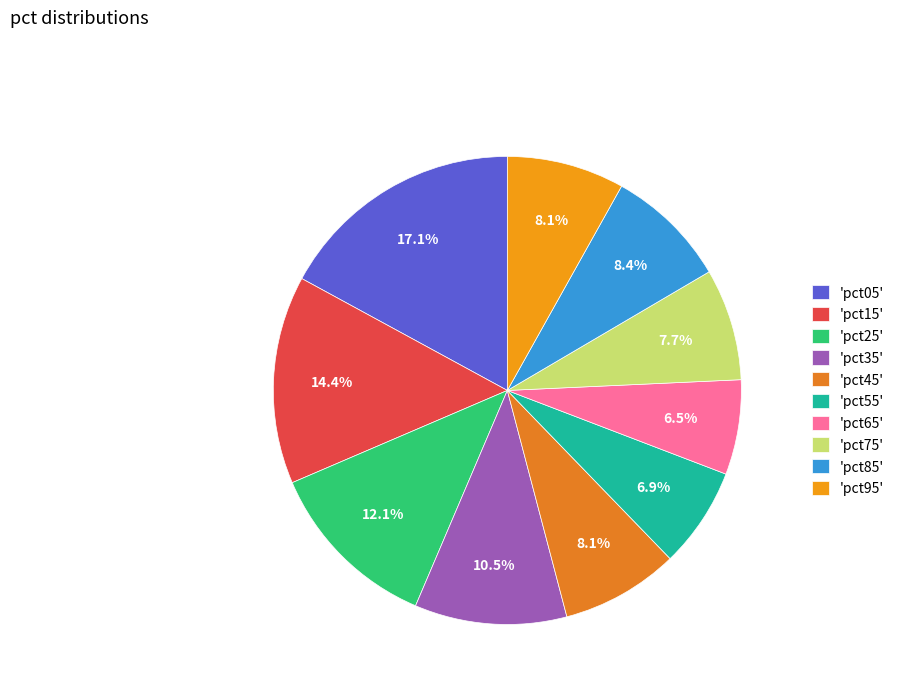

Rank the categories by value from highest to lowest.

pct05, pct15, pct25, pct35, pct85, pct45, pct95, pct75, pct55, pct65